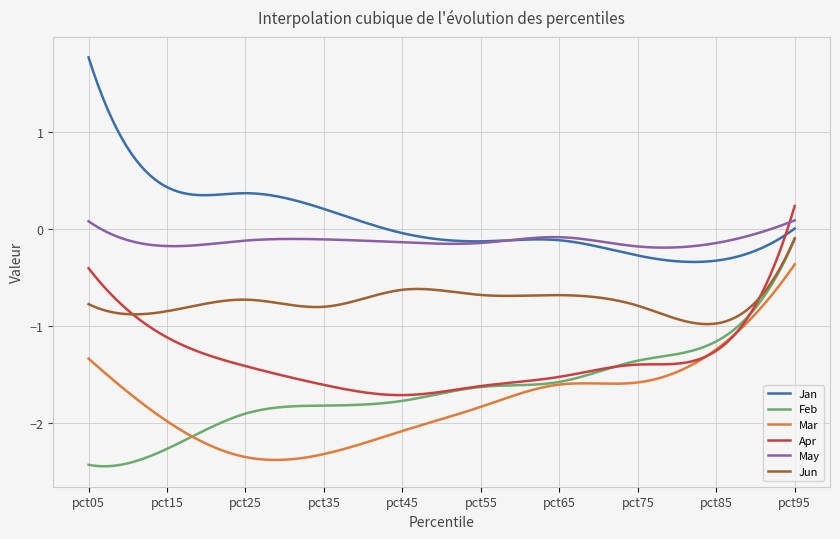

True or false: May and Mar cross at least once.

False